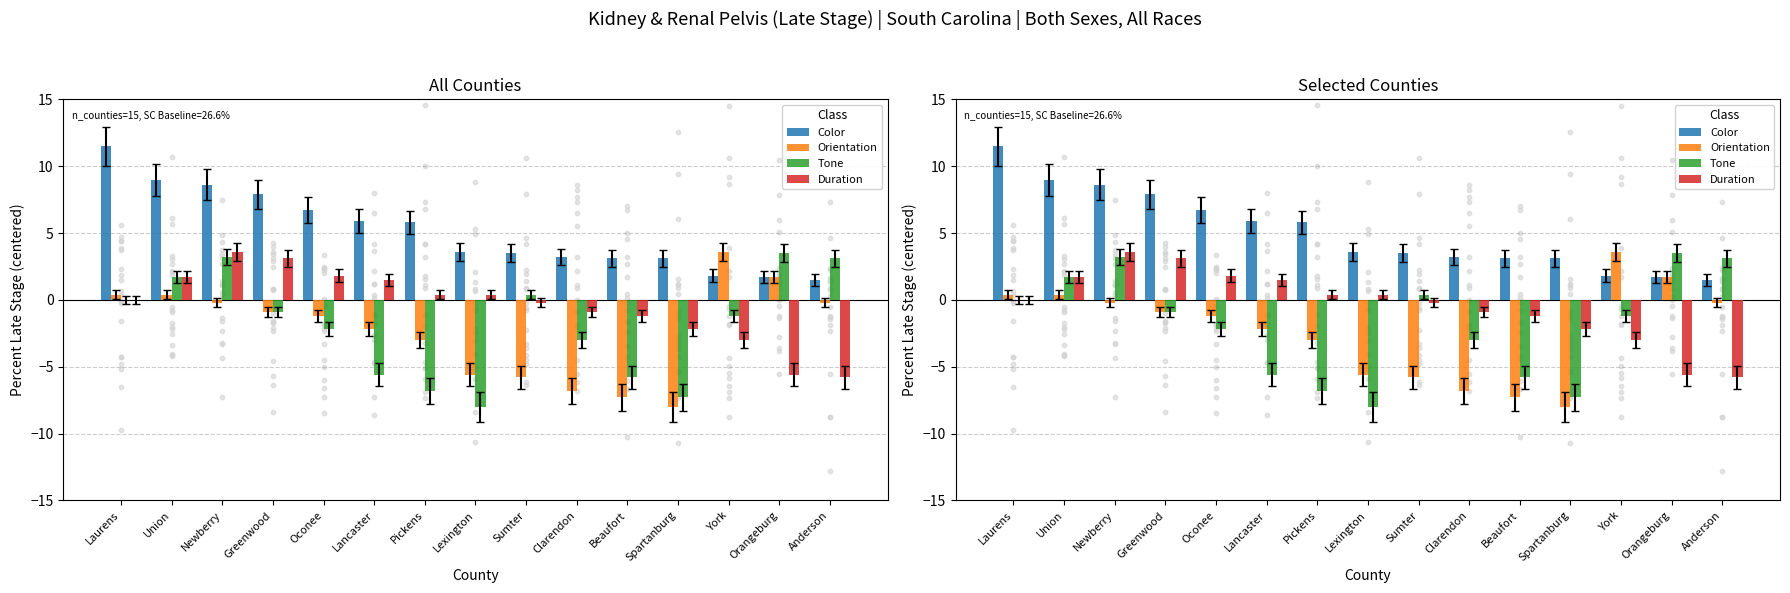

Which series contains the lowest Y value?

Orientation